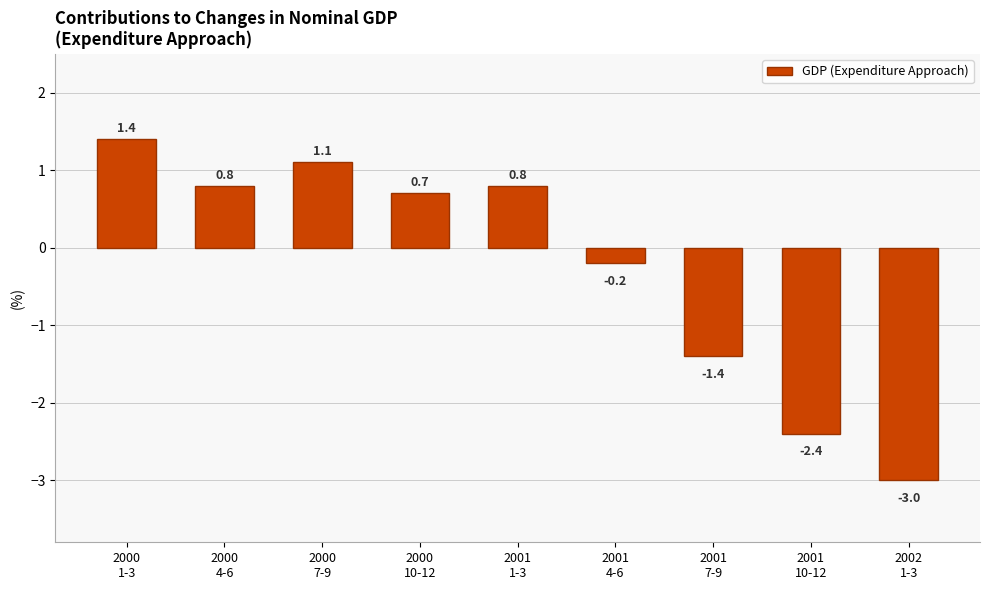

How many values are below 0?

4